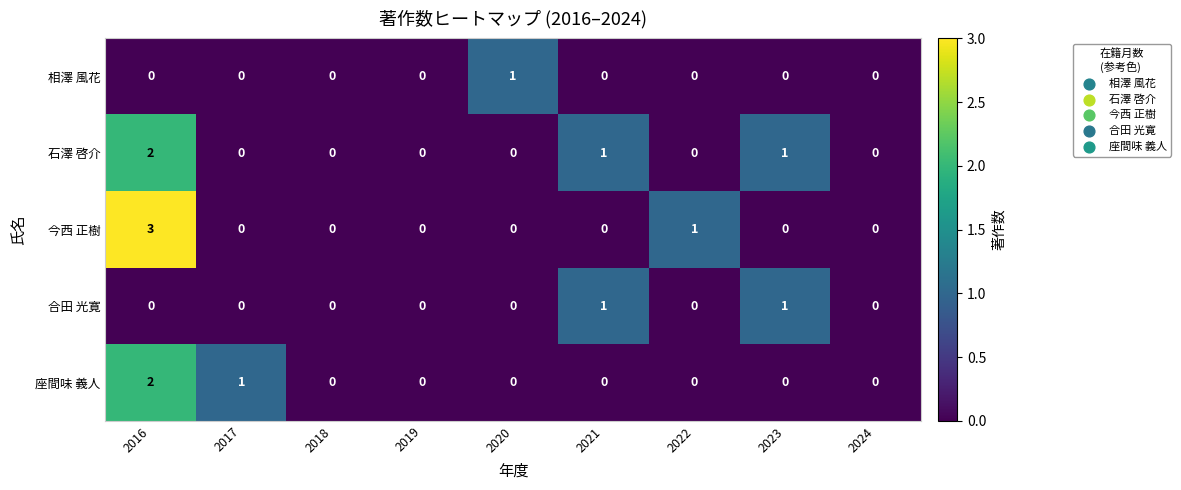

The value of 石澤 啓介 at 2024 is 0. True or false?

True